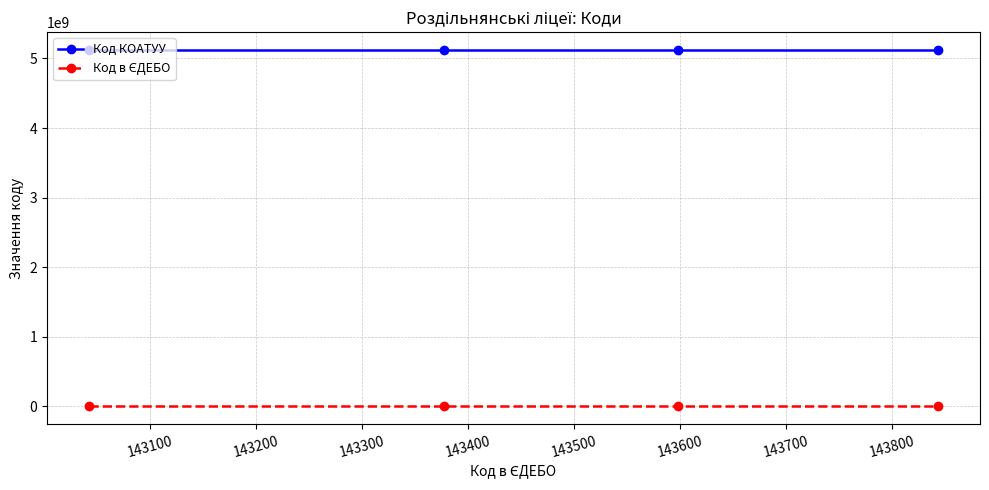

How many lines are shown in the chart?

2